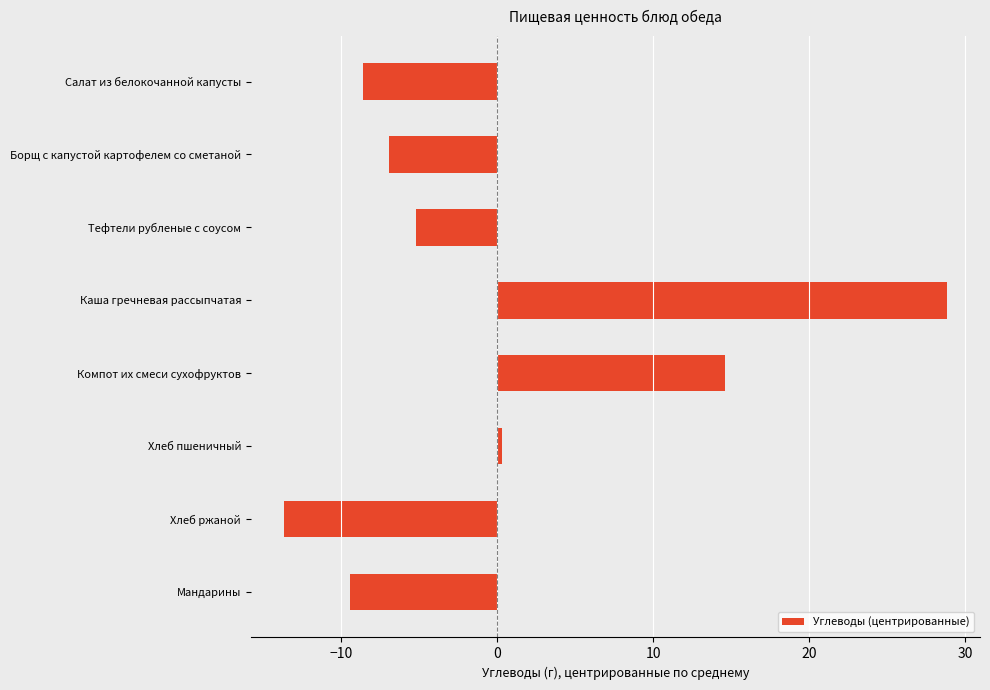

Reading top to bottom, extract all data points from this chart.

Салат из белокочанной капусты=-8.6	Борщ с капустой картофелем со сметаной=-6.9	Тефтели рубленые с соусом=-5.2	Каша гречневая рассыпчатая=28.8	Компот их смеси сухофруктов=14.6	Хлеб пшеничный=0.3	Хлеб ржаной=-13.7	Мандарины=-9.4